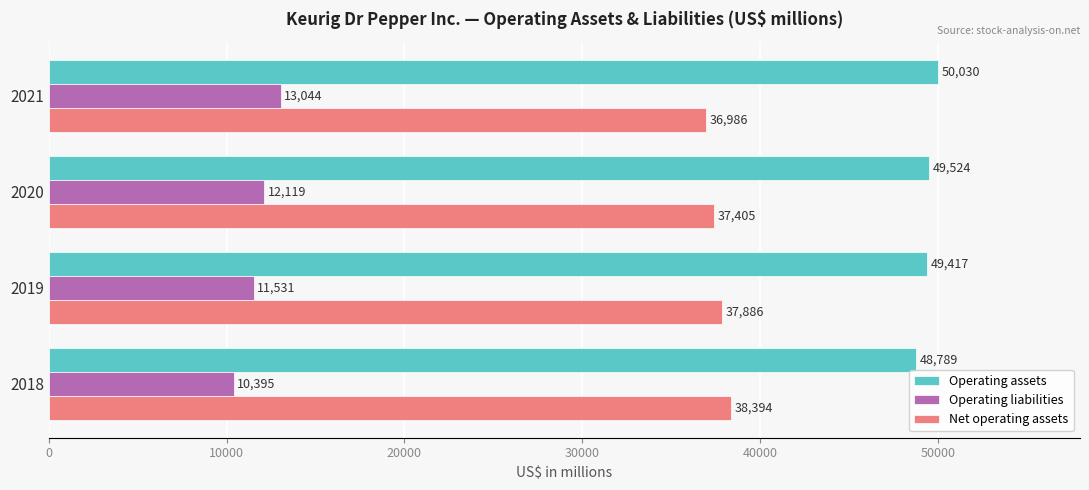

Count the Operating liabilities values in the range 11531 to 13044.

3